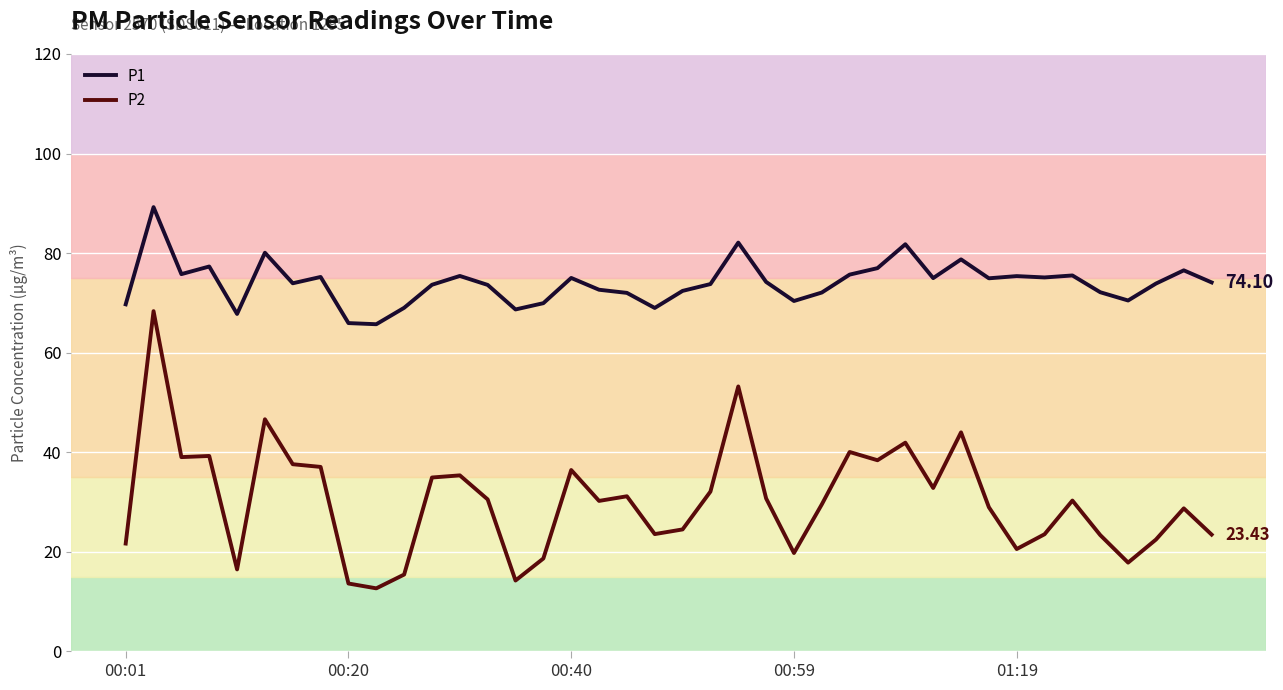

What is the difference between the maximum and second lowest values in the P2 series?

54.7